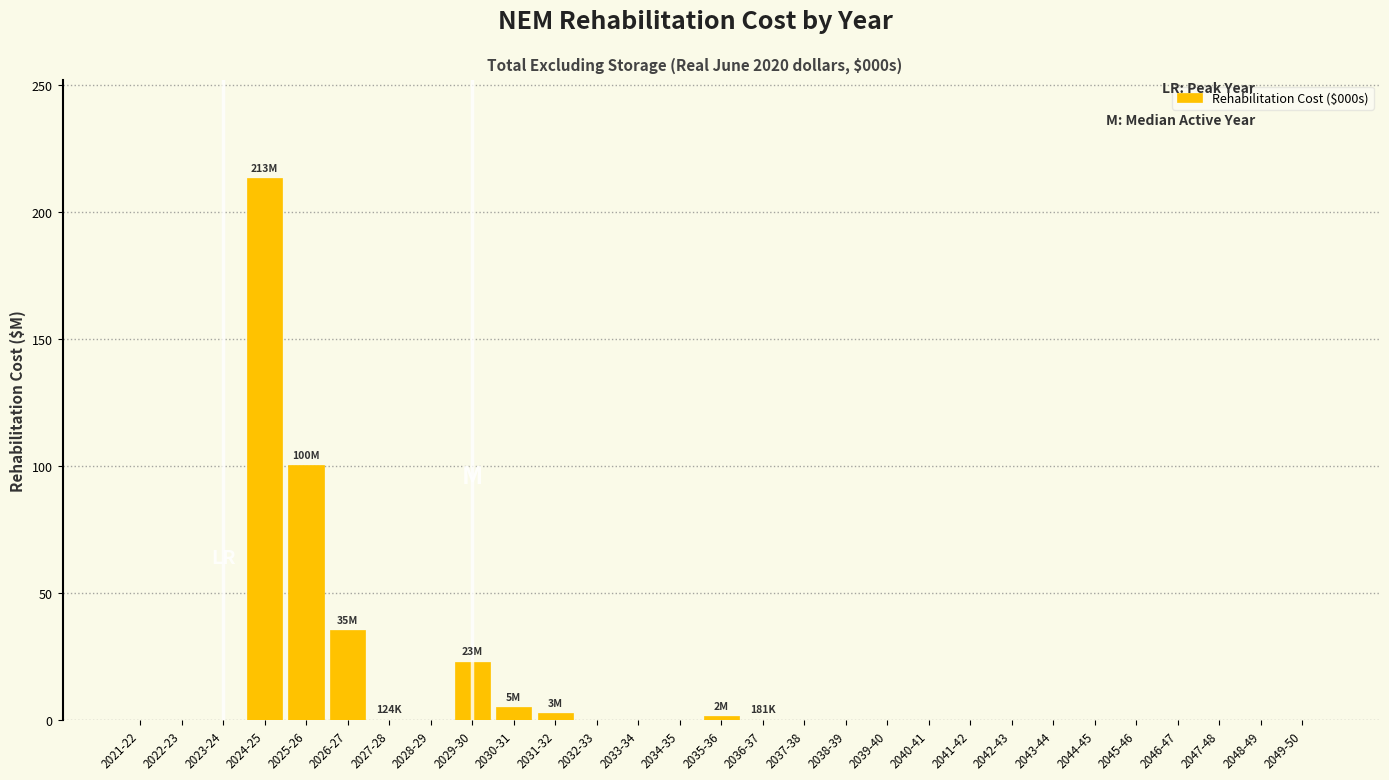

The chart shows a value of -78.0 at 2045-46. True or false?

False